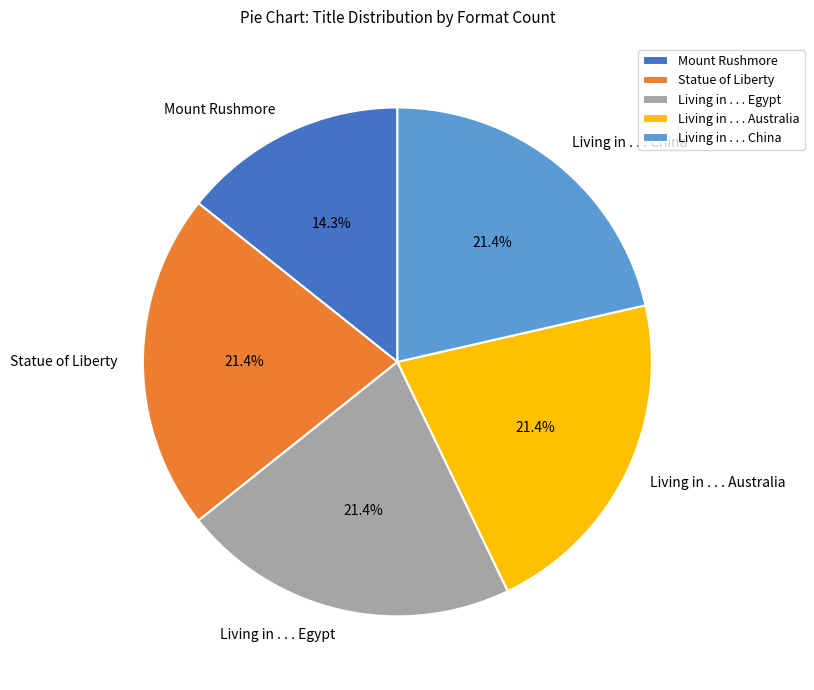

True or false: Living in . . . Australia accounts for 21% of the total.

True